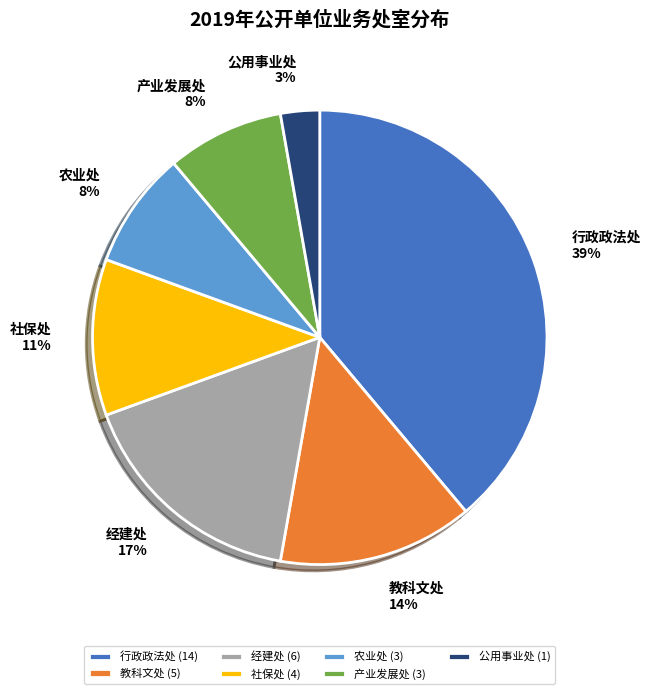

What is the smallest slice in the pie chart?

公用事业处